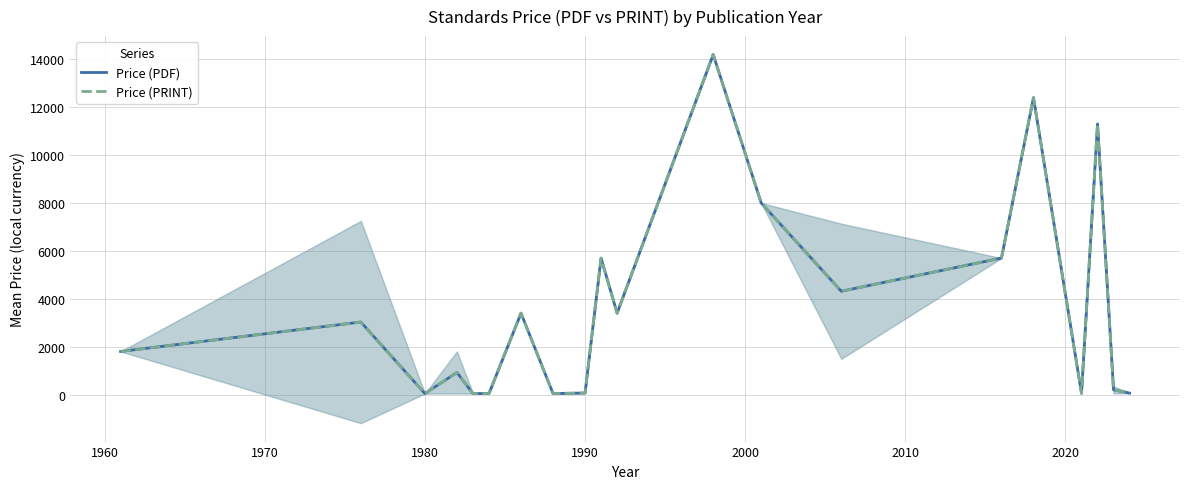

What is the difference between the second highest and second lowest values in the Price (PRINT) series?

12357.0